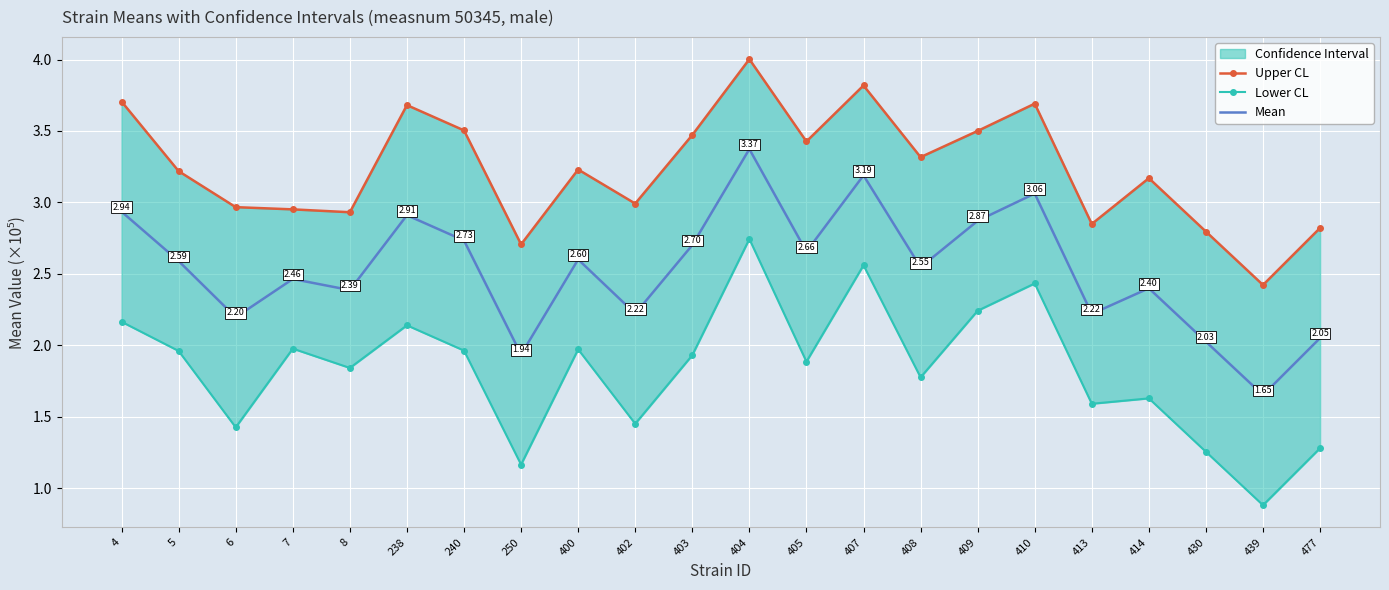

What is the difference between the maximum and minimum values in the Upper CL series?

1.6